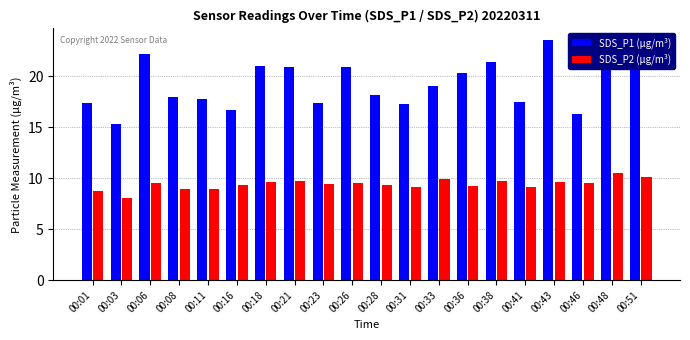

Which series has the widest spread of values?

SDS_P1 (µg/m³)